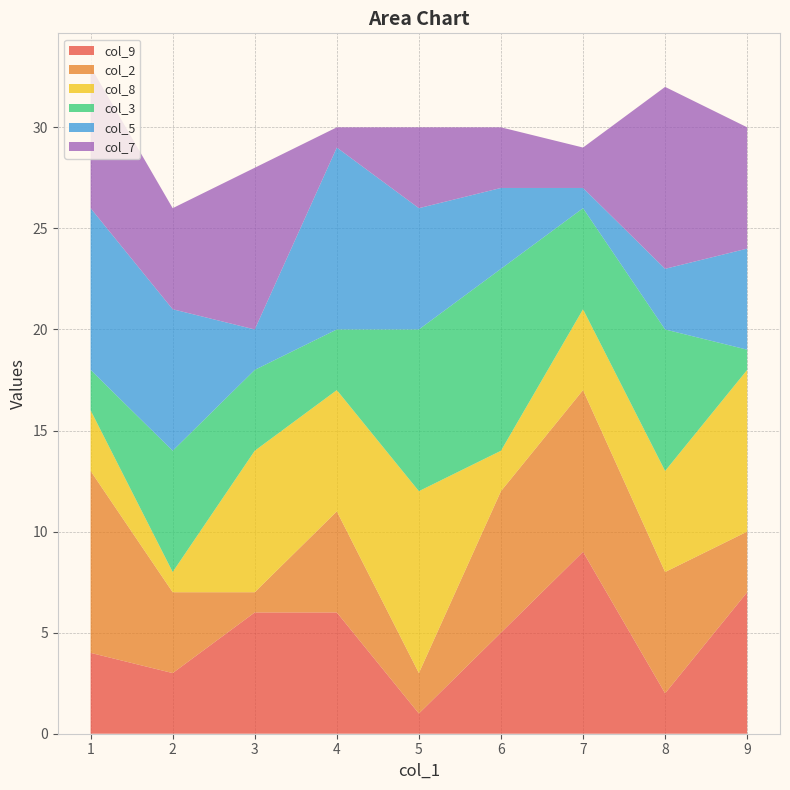

The col_9 series shows 5 at 2. True or false?

False